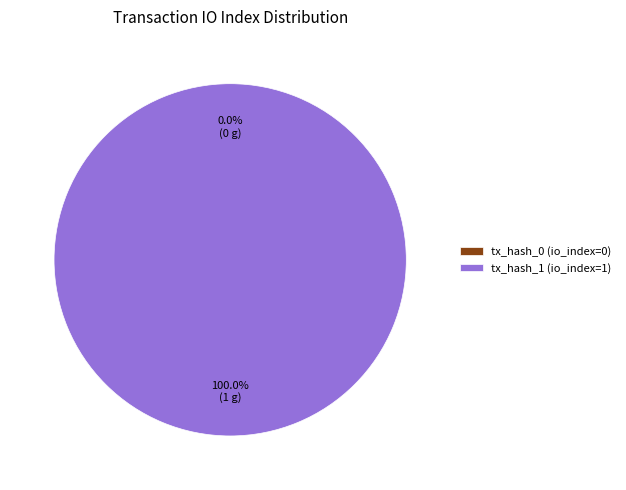

The tx_0 slice represents 6% of the pie. True or false?

False